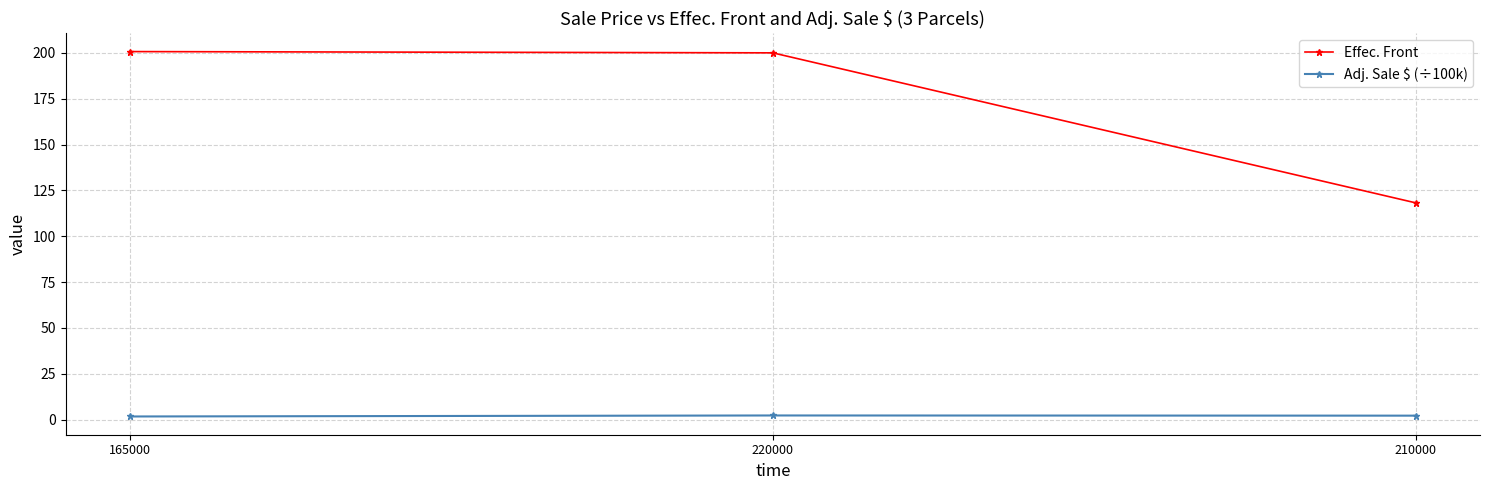

How many lines are shown in the chart?

2